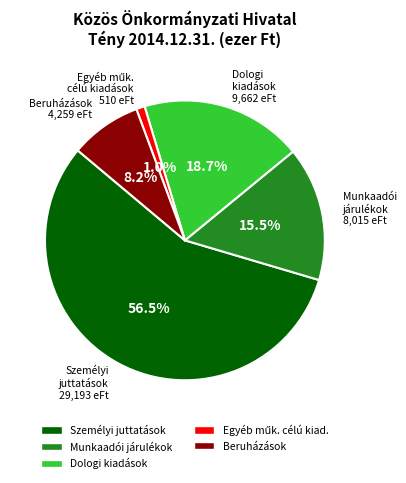

How many segments does this pie chart have?

5